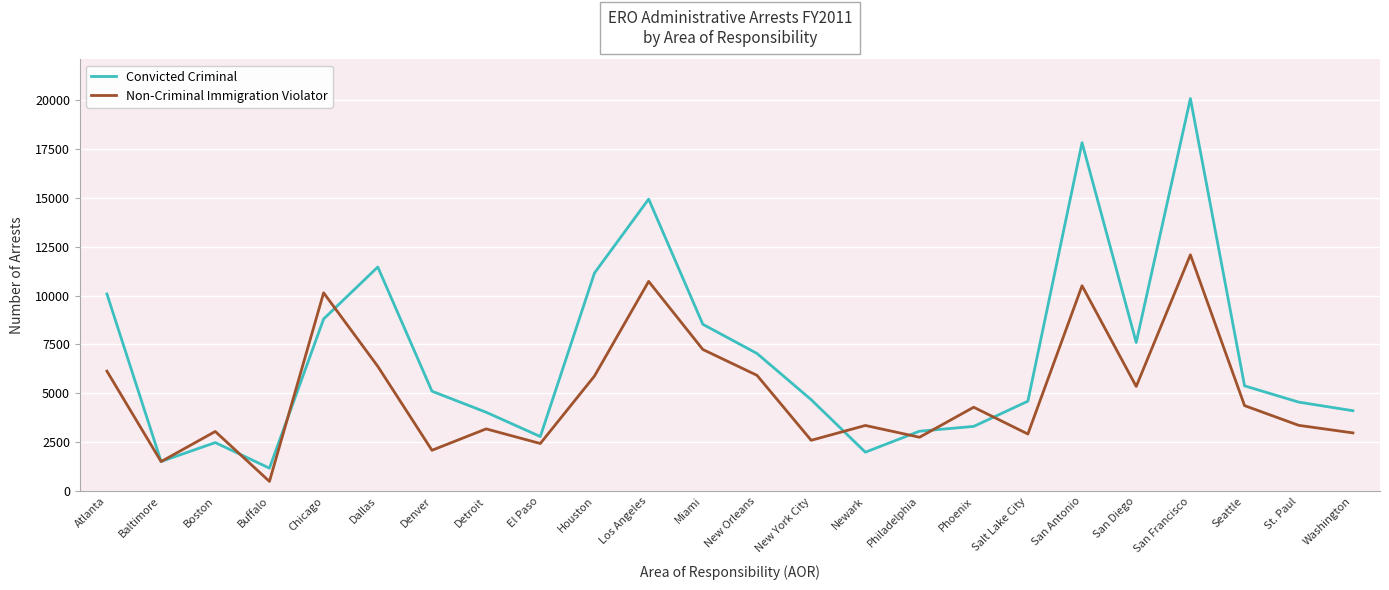

Which series ends up on top after the final intersection of Convicted Criminal and Non-Criminal Immigration Violator?

Convicted Criminal